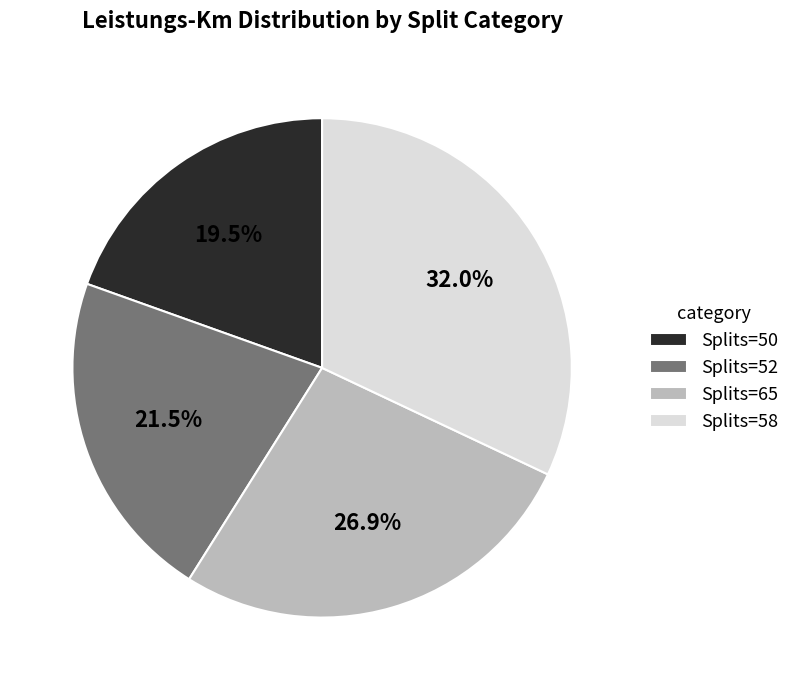

What is the largest slice in the pie chart?

Splits=58